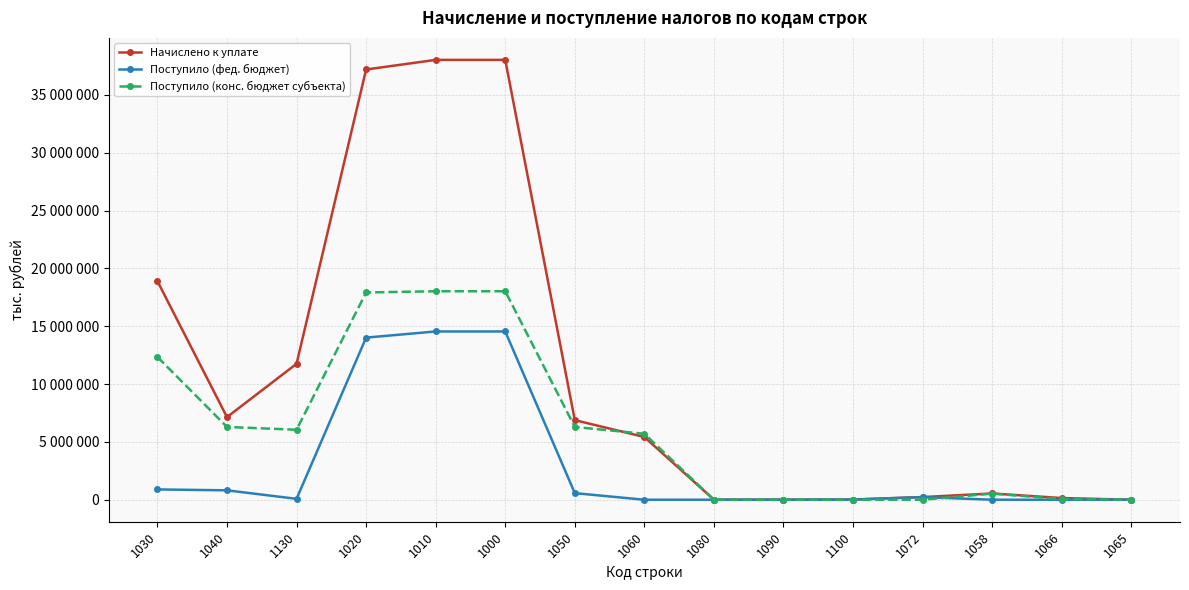

What is the maximum value for Поступило (конс. бюджет субъекта)?

18022528